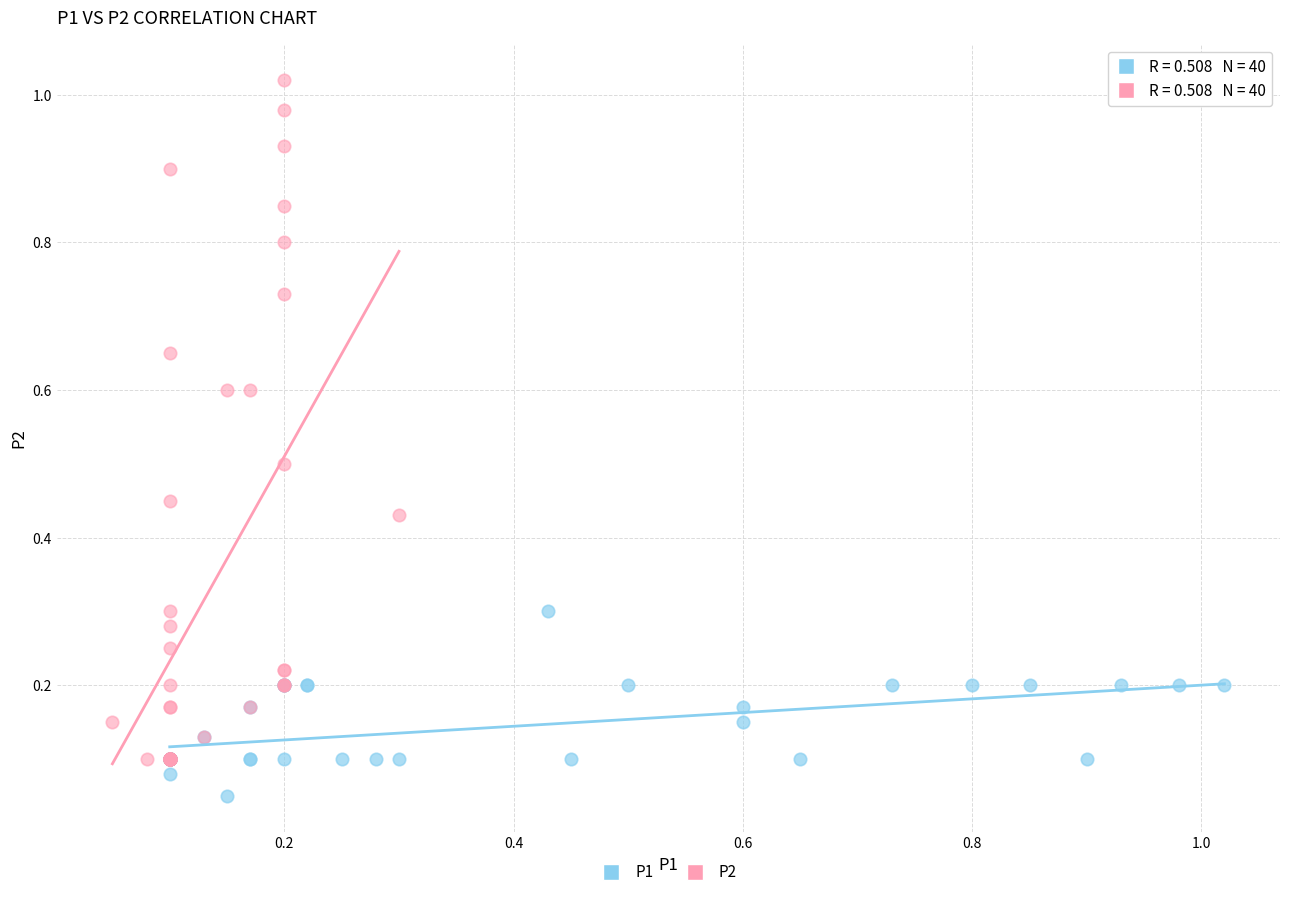

Which series contains the lowest Y value?

P1